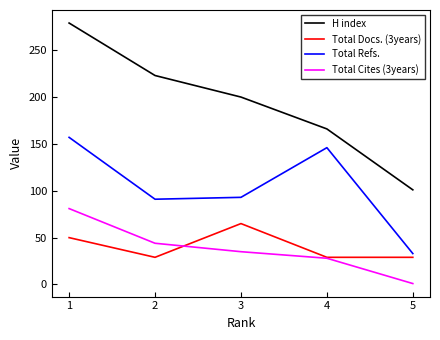

Which series has the widest spread of values?

H index